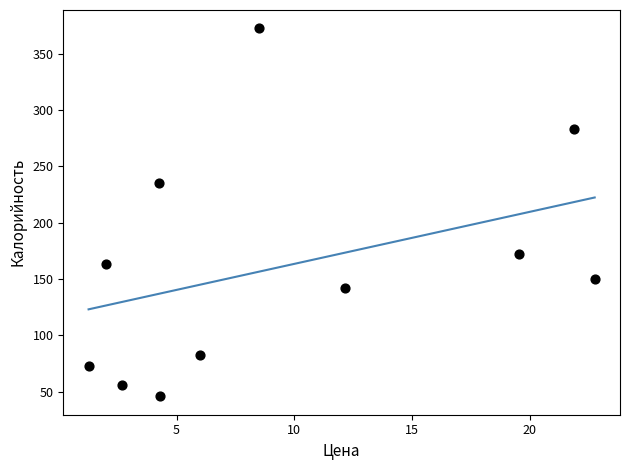

What is the average X value?

9.6